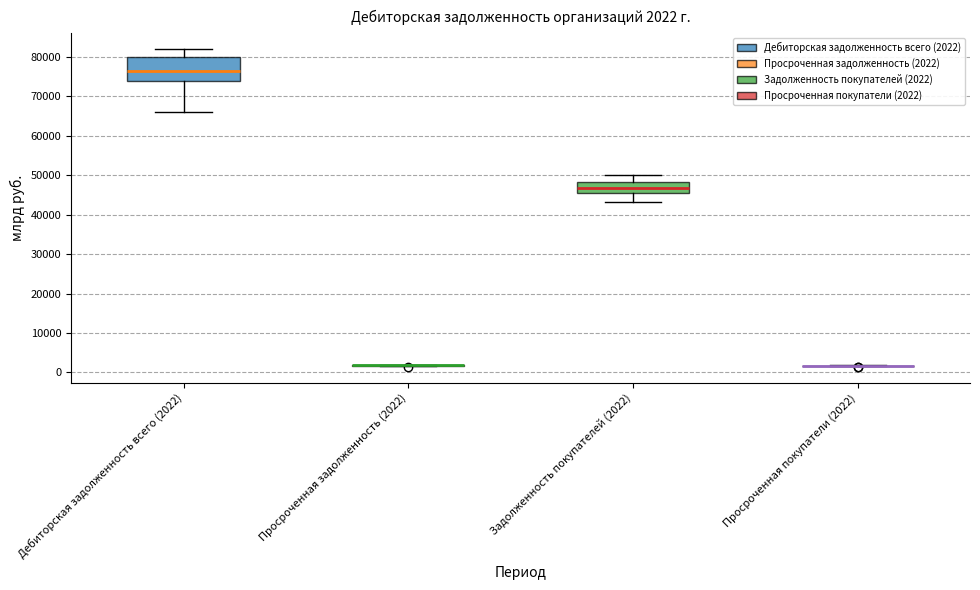

Which box is the tallest, from its lower edge to its upper edge?

Дебиторская задолженность всего (2022)